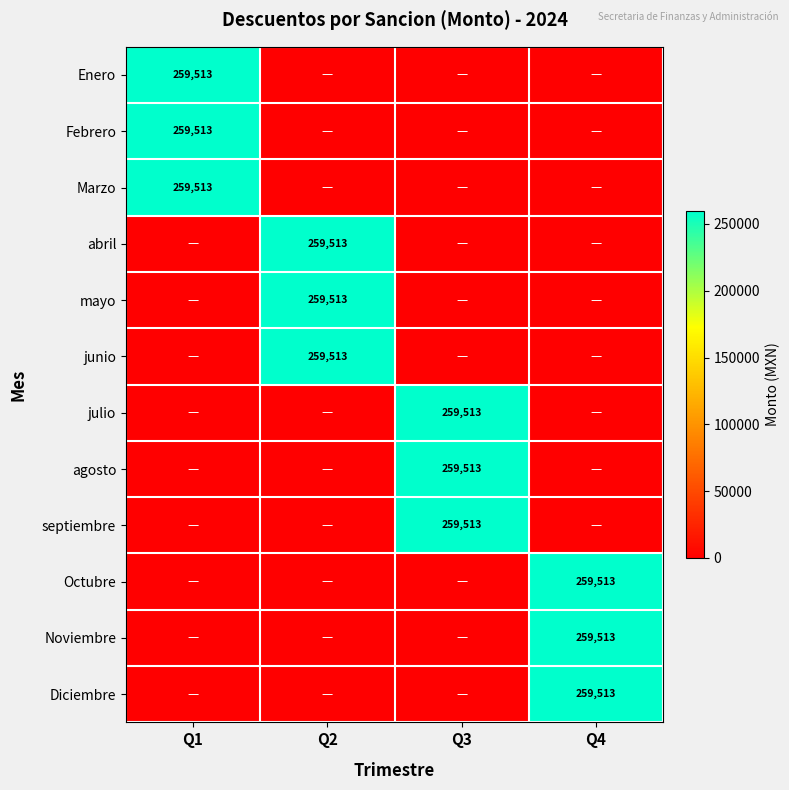

The Marzo series shows 259513 at Q1. True or false?

True